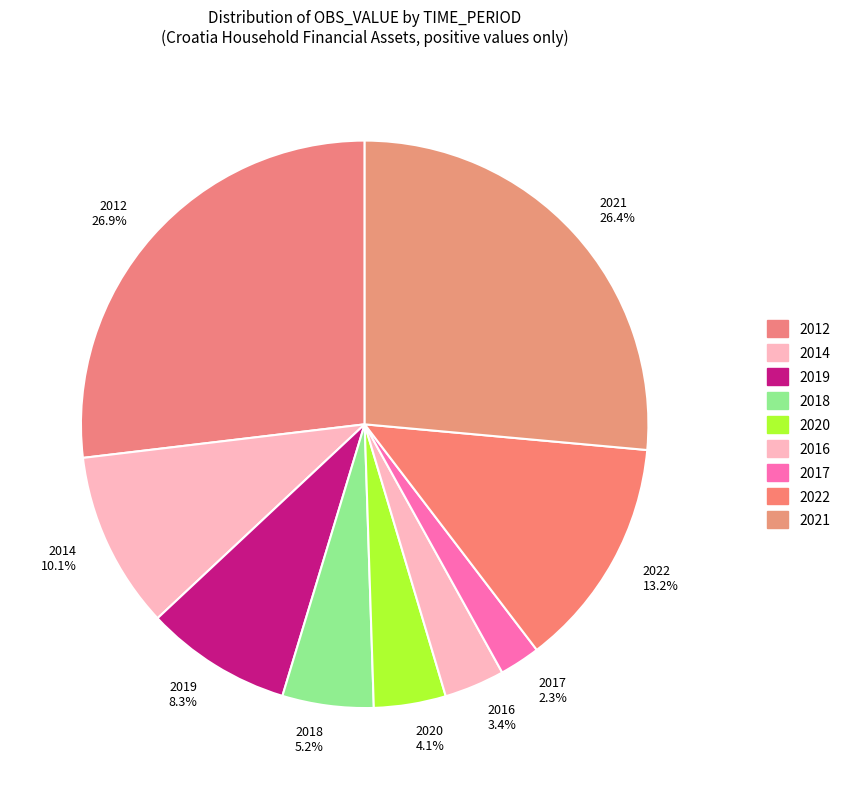

To the nearest percent, what is the difference between the 2021 and 2018 slice percentages?

21%